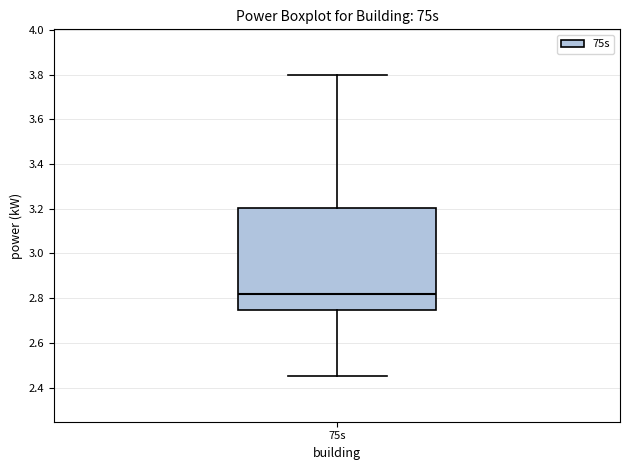

Where does the median line of the box for 75s sit on the y-axis? The values are not printed on the chart, so give them approximately, as read against the axis.

2.82